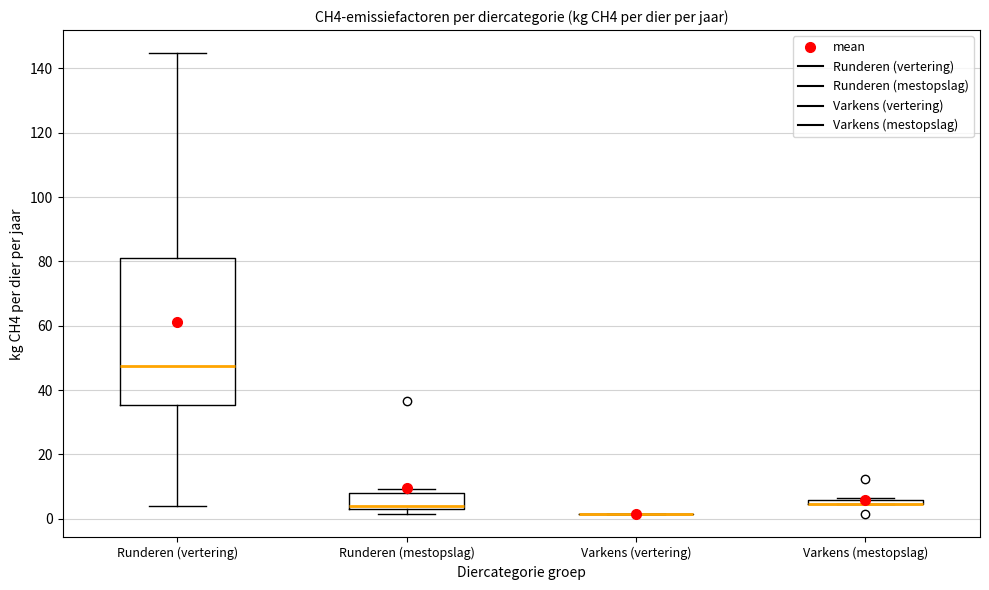

Where is the upper edge of the box for Varkens (mestopslag) on the y-axis? The values are not printed on the chart, so give them approximately, as read against the axis.

6